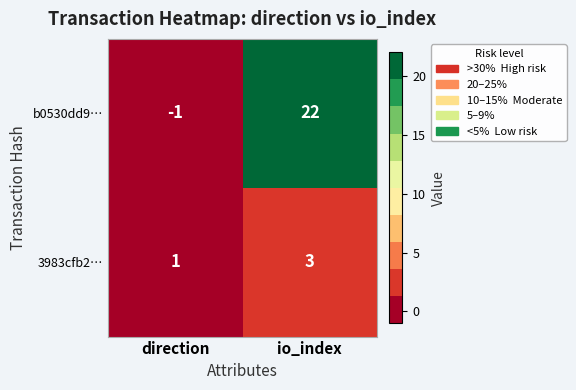

Reading left to right, extract all data points from this chart.

b0530dd9…: direction=-1	io_index=22
3983cfb2…: direction=1	io_index=3